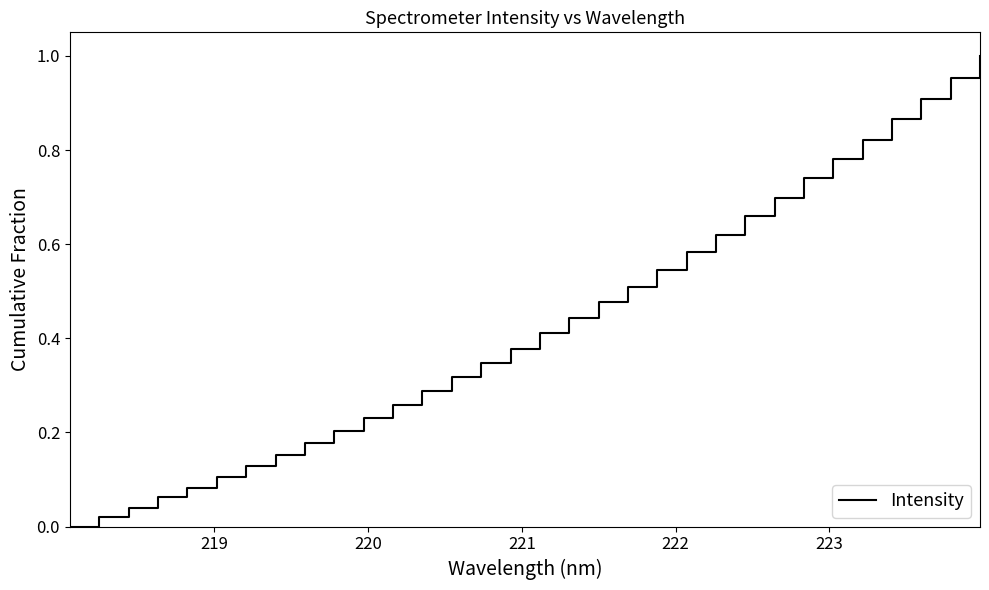

How many categories are shown in the chart?

32